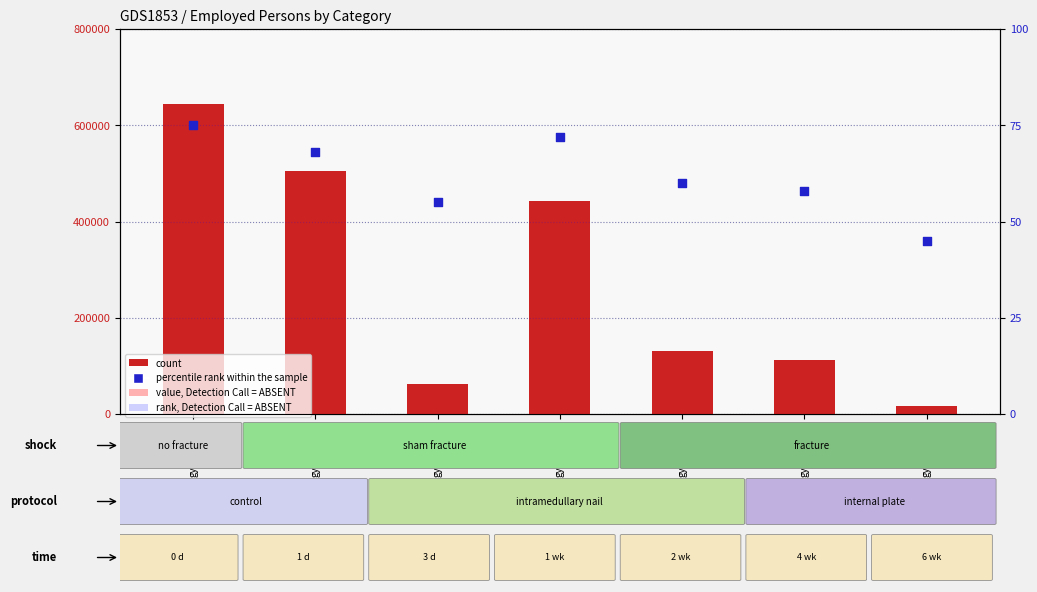

Which series has the widest spread of Y values?

count